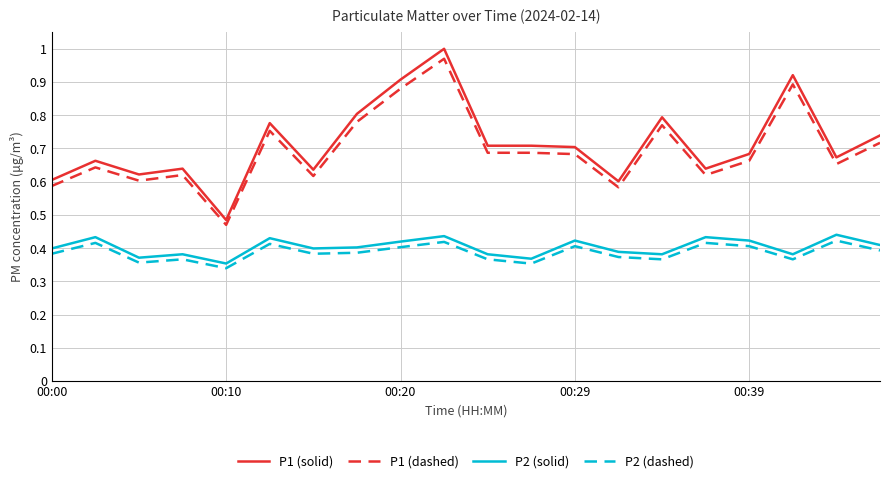

True or false: P2 (dashed) has more than 0 interior local peaks.

True